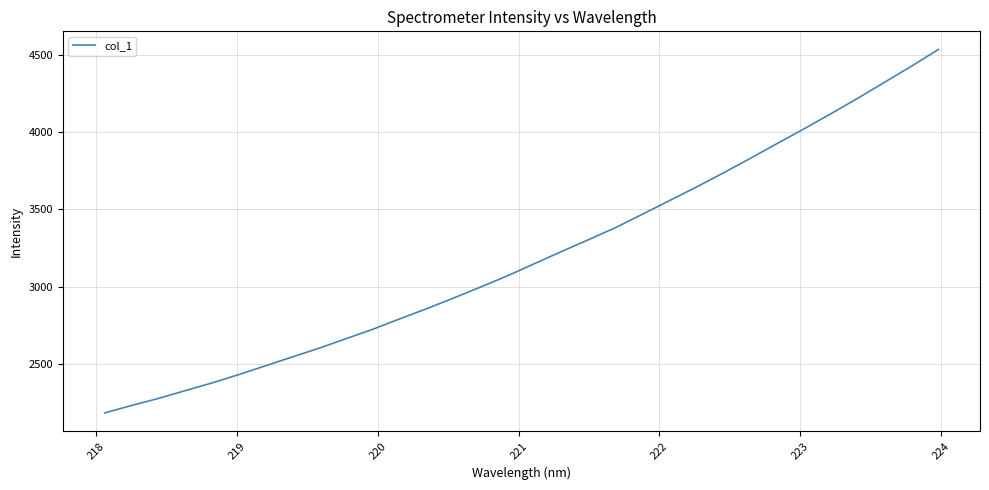

True or false: the data has more than 2 interior local peaks.

False